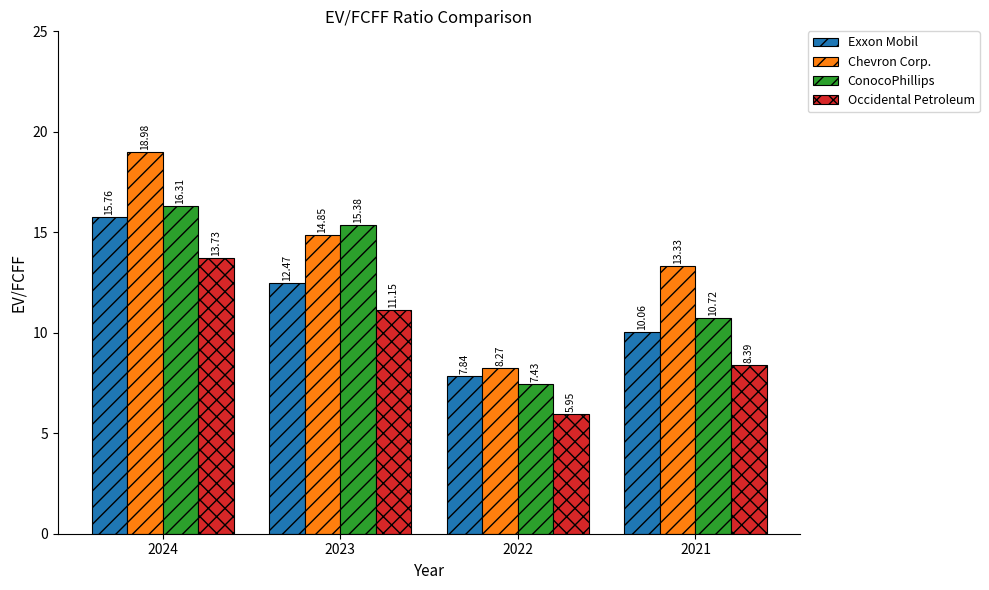

Is it true that ConocoPhillips equals 16.3 at 2024?

True